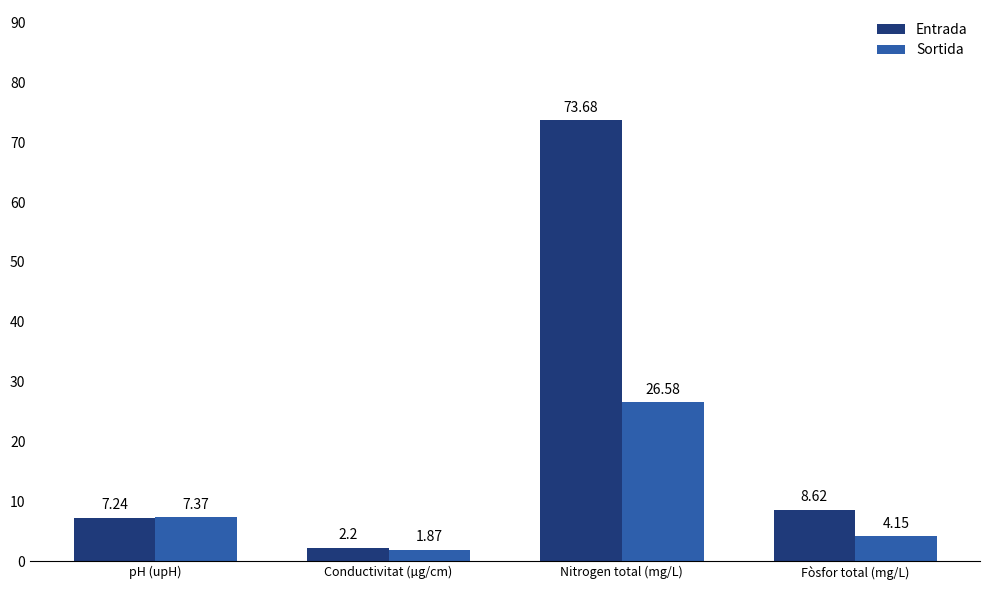

Which series has the largest total across all categories?

Entrada